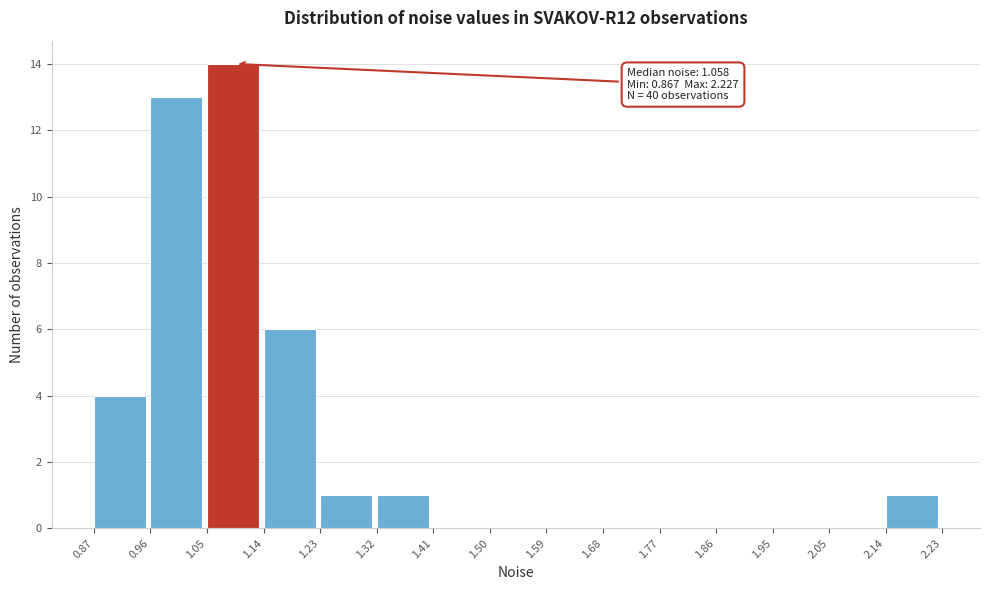

Over which range of the x-axis is the bar tallest?

1.05 to 1.14